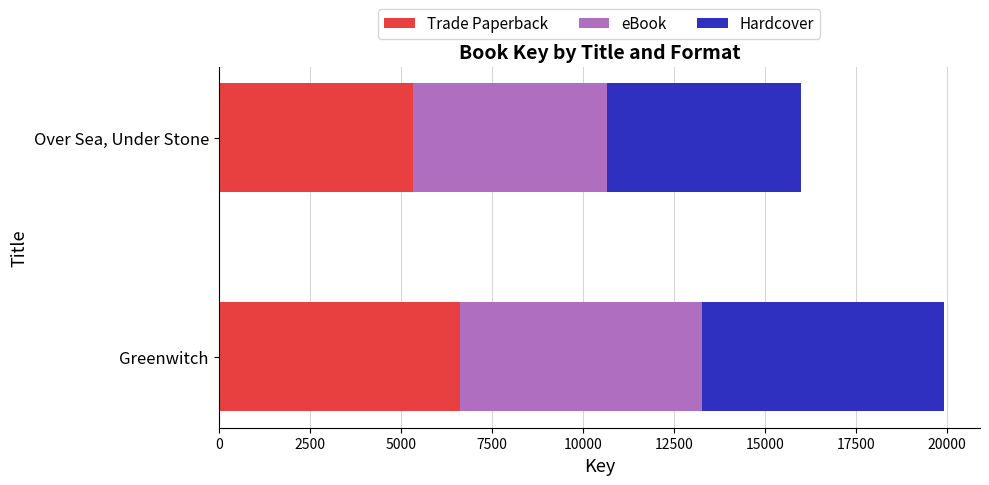

What is the difference between the Trade Paperback values at Greenwitch and Over Sea, Under Stone?

1305